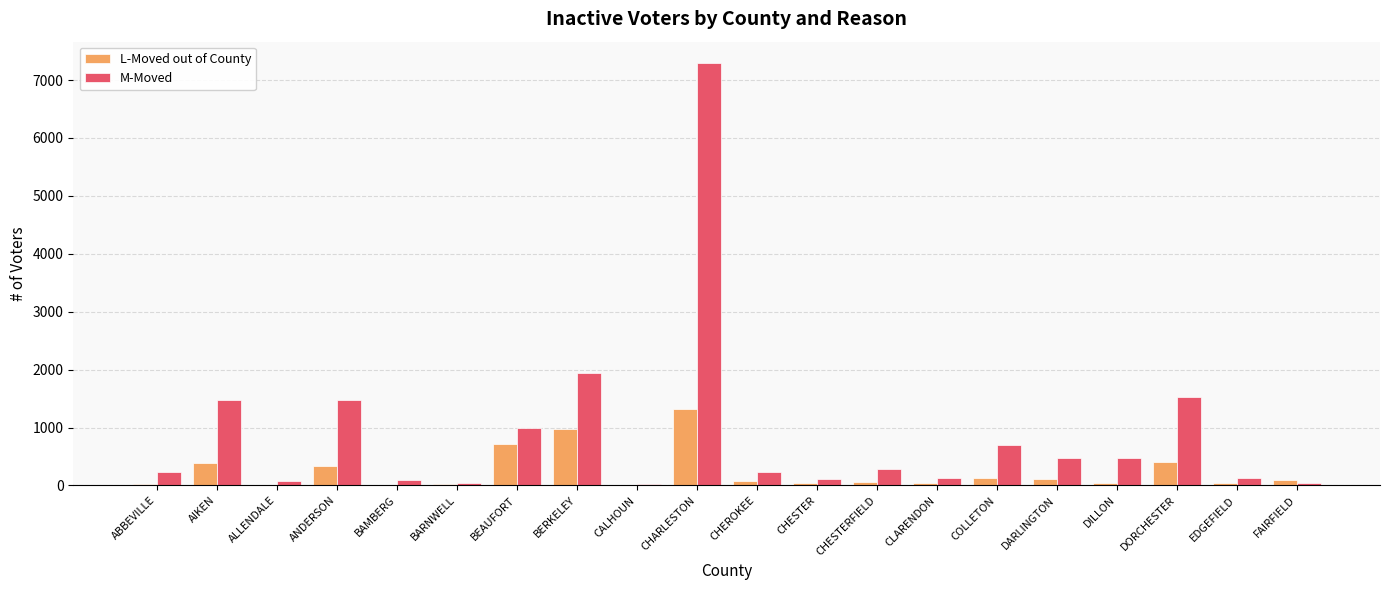

At which category does the chart reach its peak across all series?

CHARLESTON